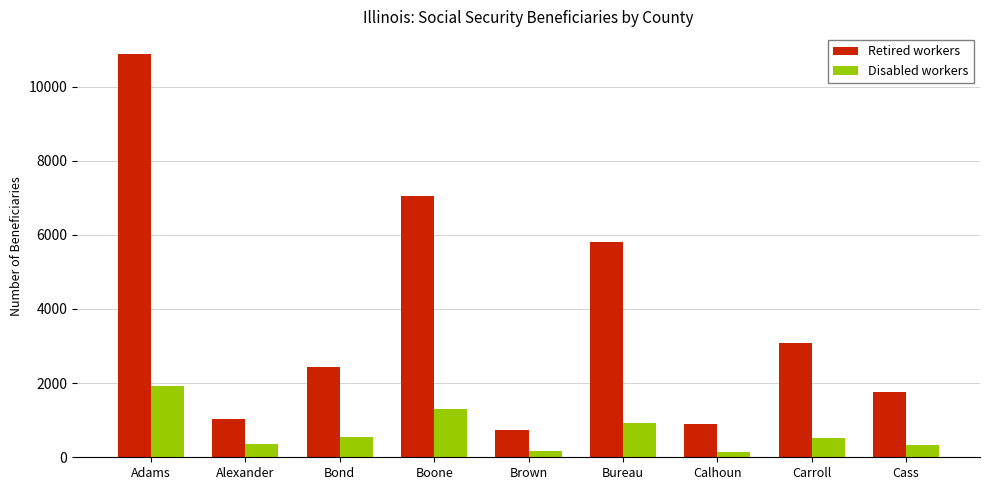

Does the chart contain stacked bars?

No